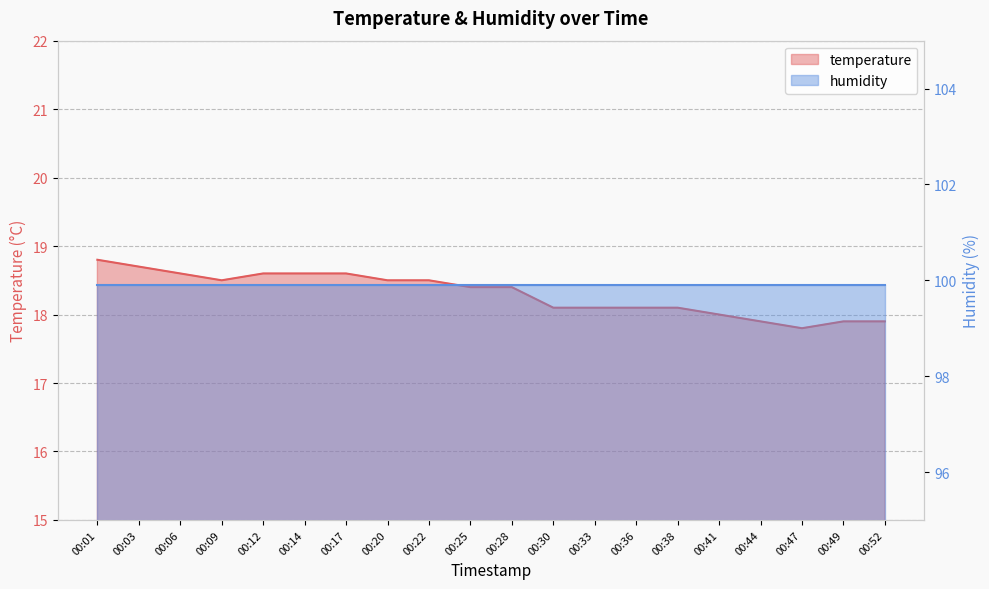

Read the value at 00:30.

18.1